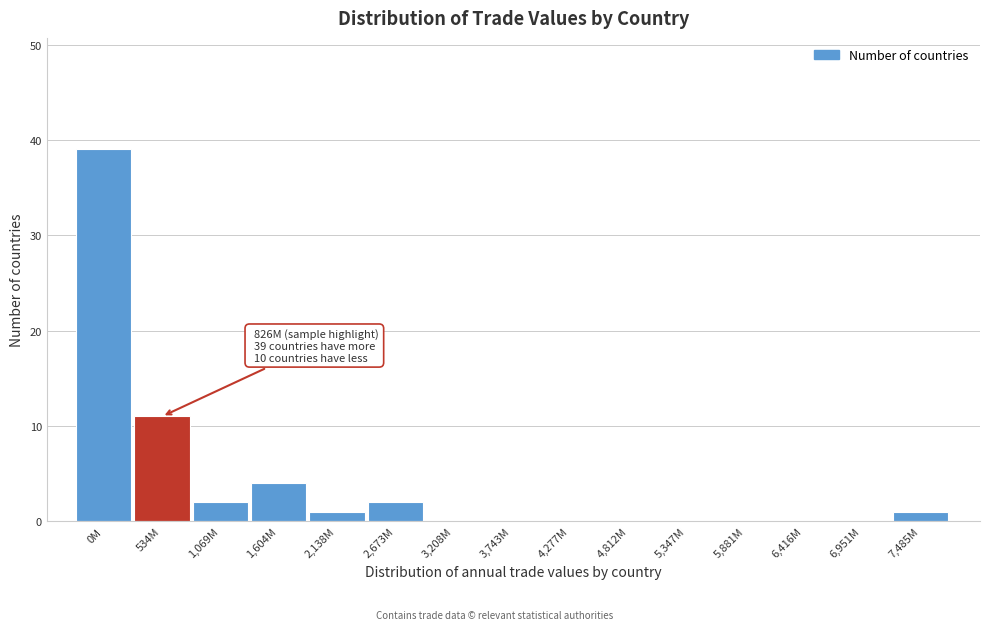

Reading right to left, transcribe all the data shown in this chart.

7,485M=1	6,951M=0	6,416M=0	5,881M=0	5,347M=0	4,812M=0	4,277M=0	3,743M=0	3,208M=0	2,673M=2	2,138M=1	1,604M=4	1,069M=2	534M=11	0M=39